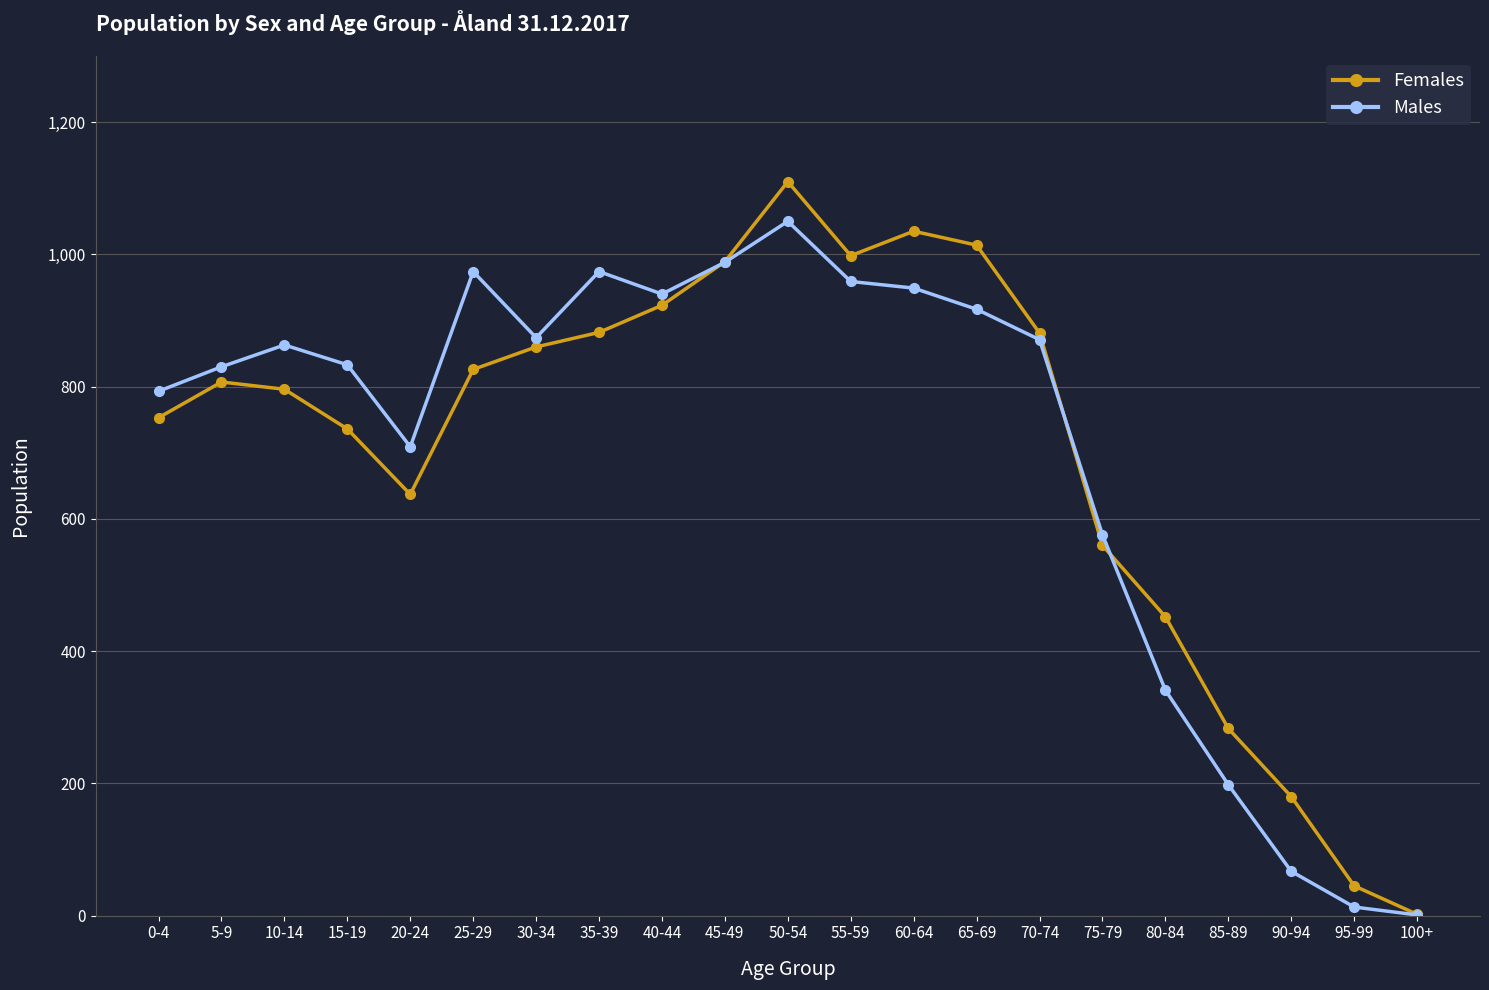

At which category does Females reach its first local valley?

20-24